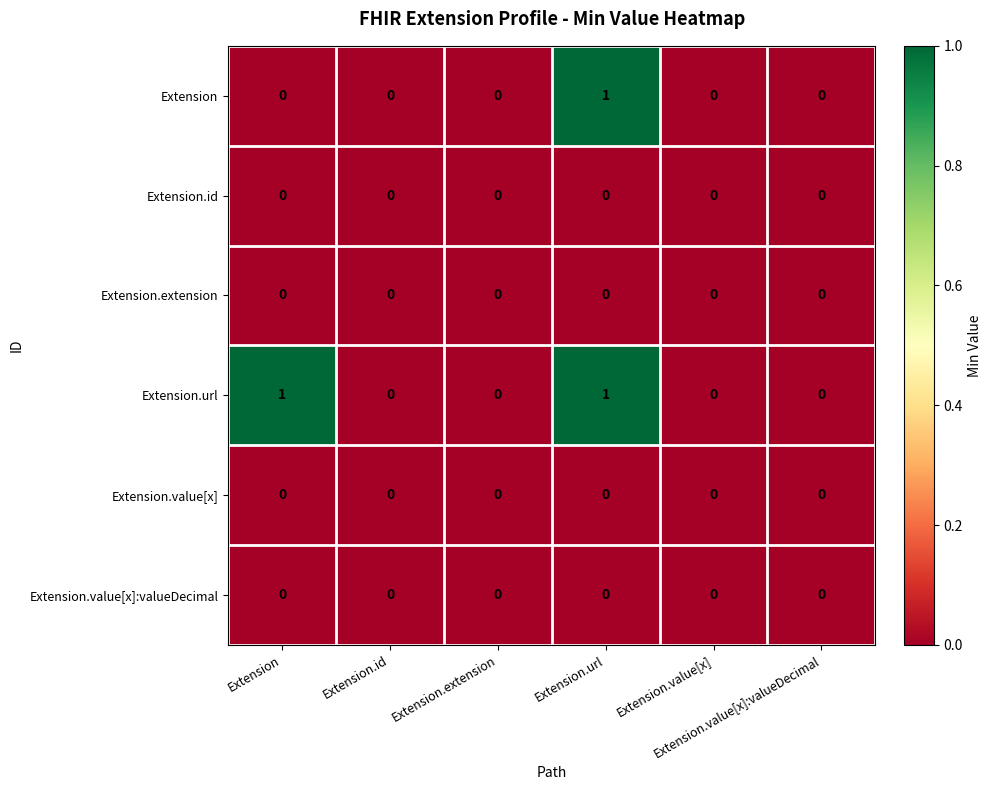

Between Extension and Extension.id, which is larger?

Extension